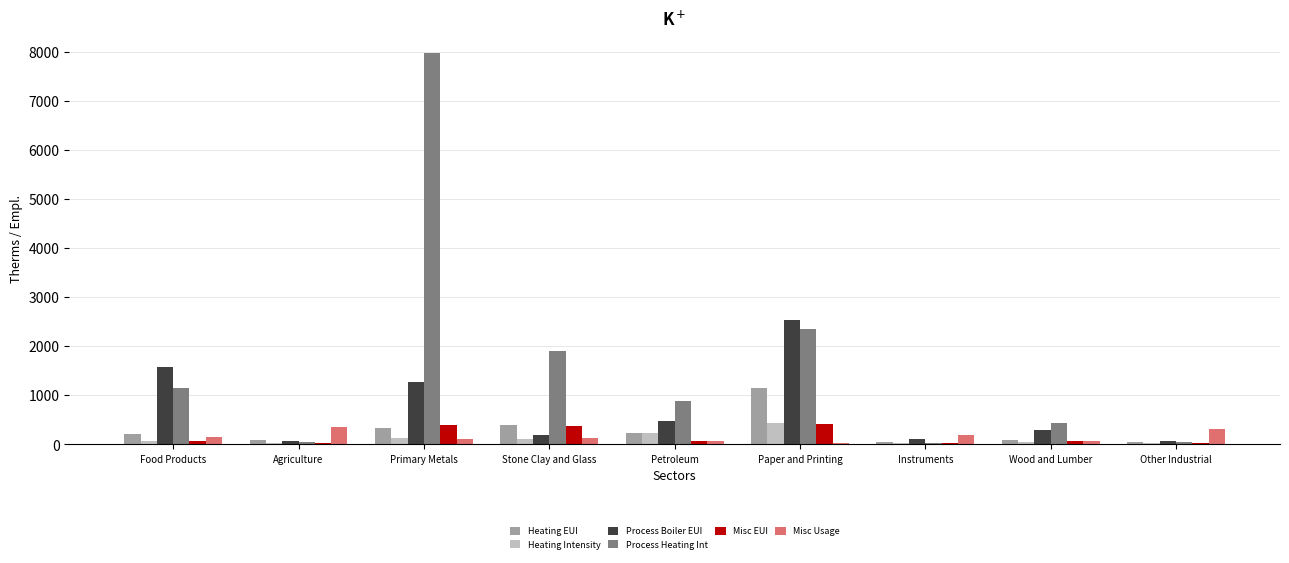

Are the bars horizontal?

No